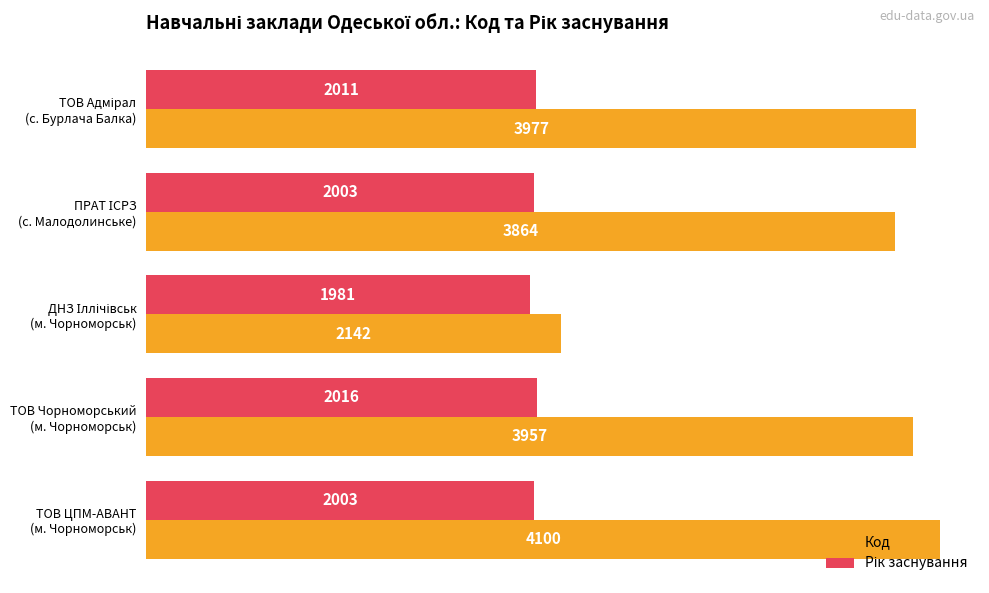

What is the average value of the Код series?

3608